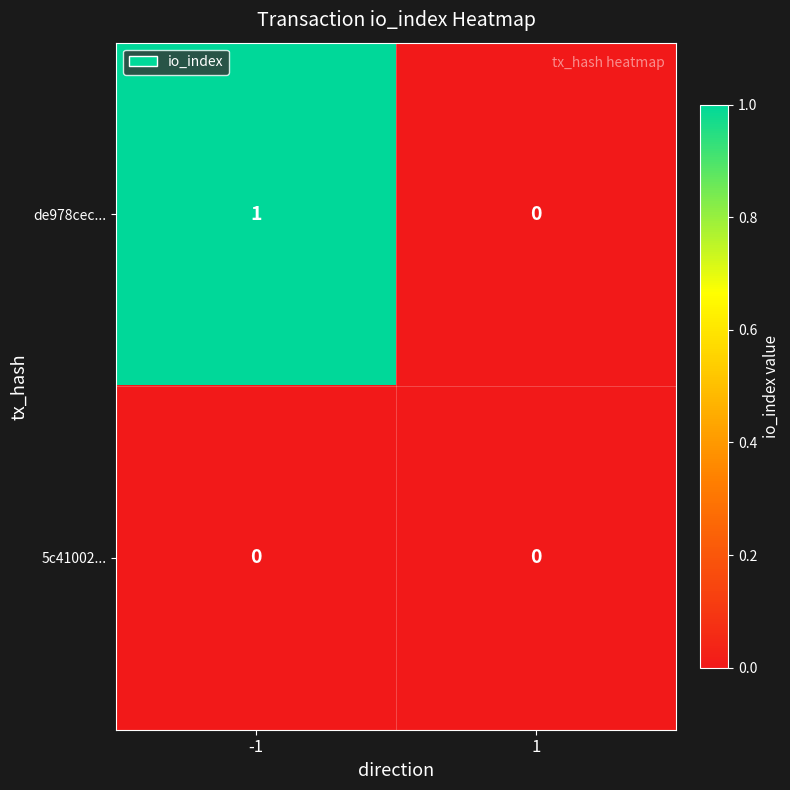

Which series has the largest range (max minus min)?

de978cec...